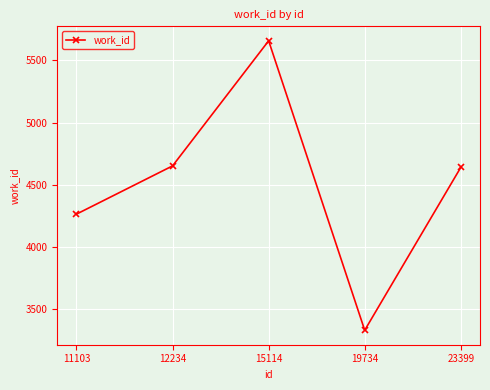

Which label corresponds to the smallest value in the chart?

19734